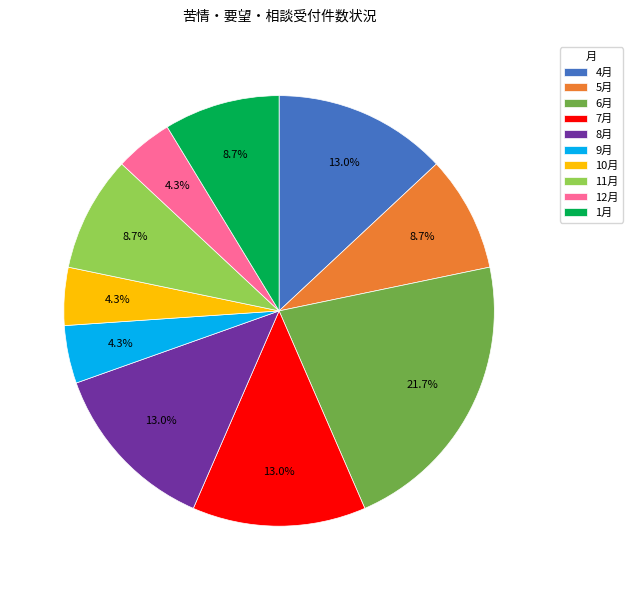

Approximately how many times larger is the value at 5月 compared to 8月?

0.7